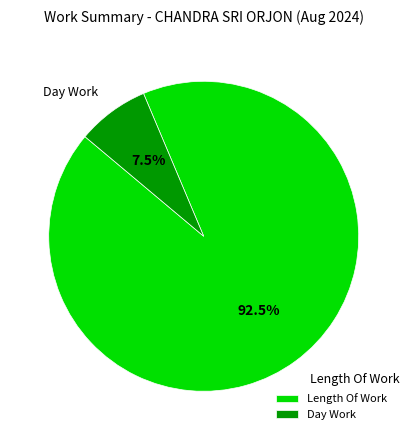

Is there a majority slice in this chart?

Yes